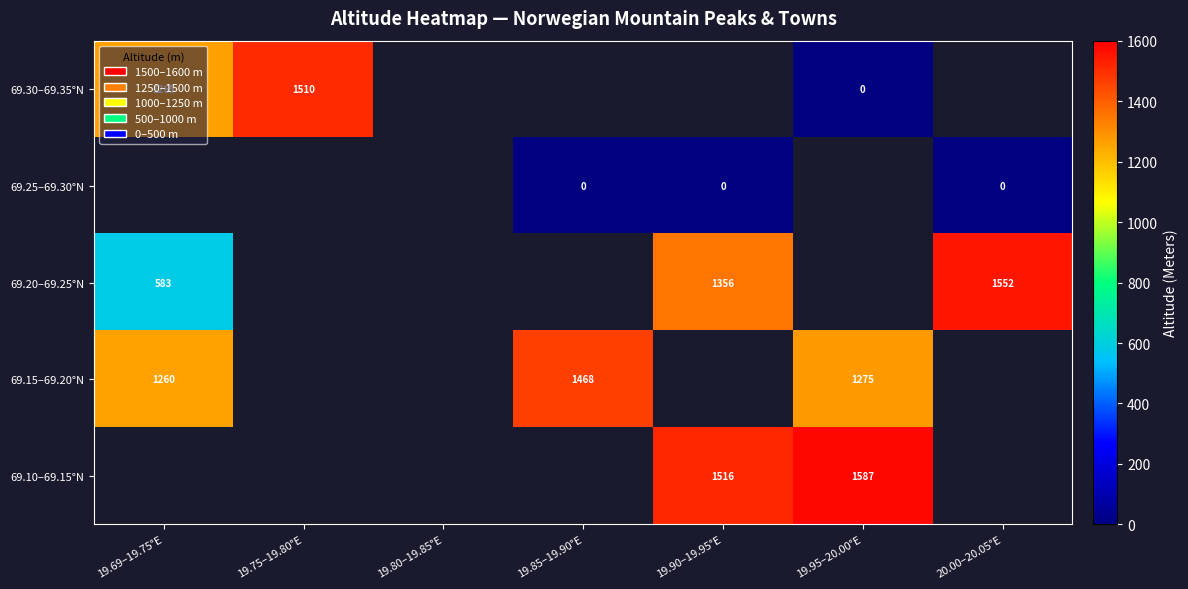

Rank the series at 19.95–20.00°E from highest to lowest value.

69.10–69.15°N, 69.30–69.35°N, 69.25–69.30°N, 69.20–69.25°N, 69.15–69.20°N